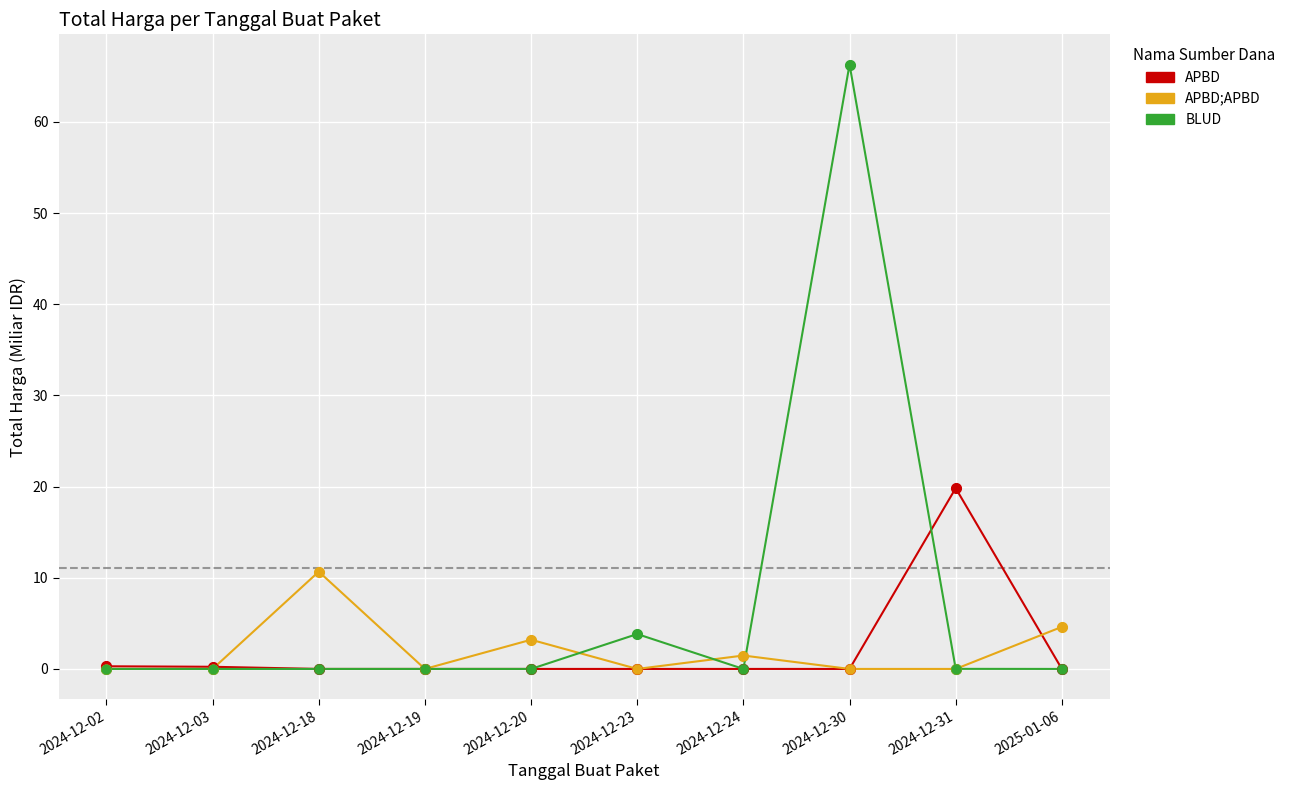

What is the difference between the highest and lowest values at 2024-12-30?

66.3